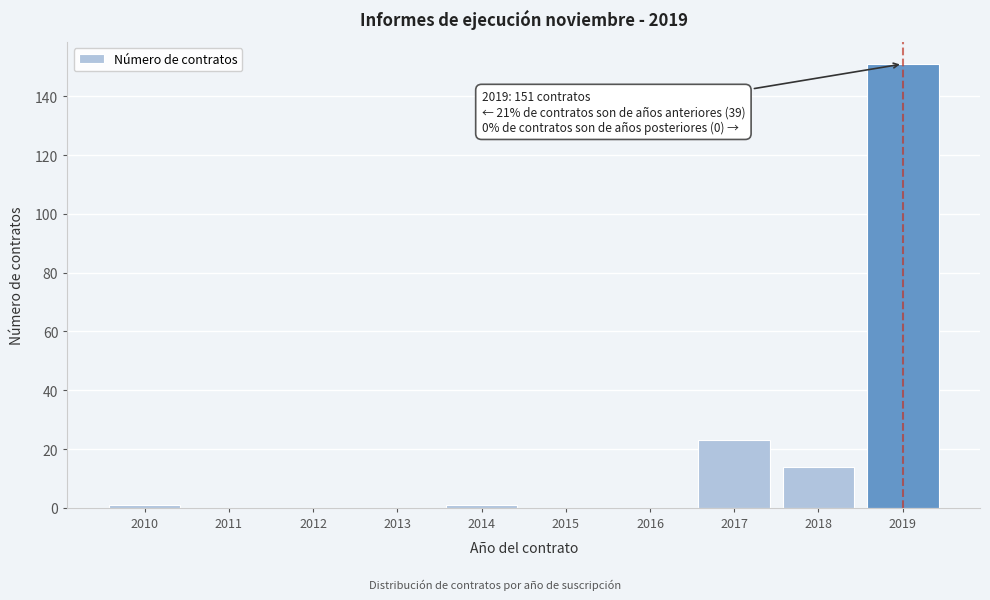

Reading right to left, what are all the values shown in this chart?

2019=151	2018=14	2017=23	2016=0	2015=0	2014=1	2013=0	2012=0	2011=0	2010=1